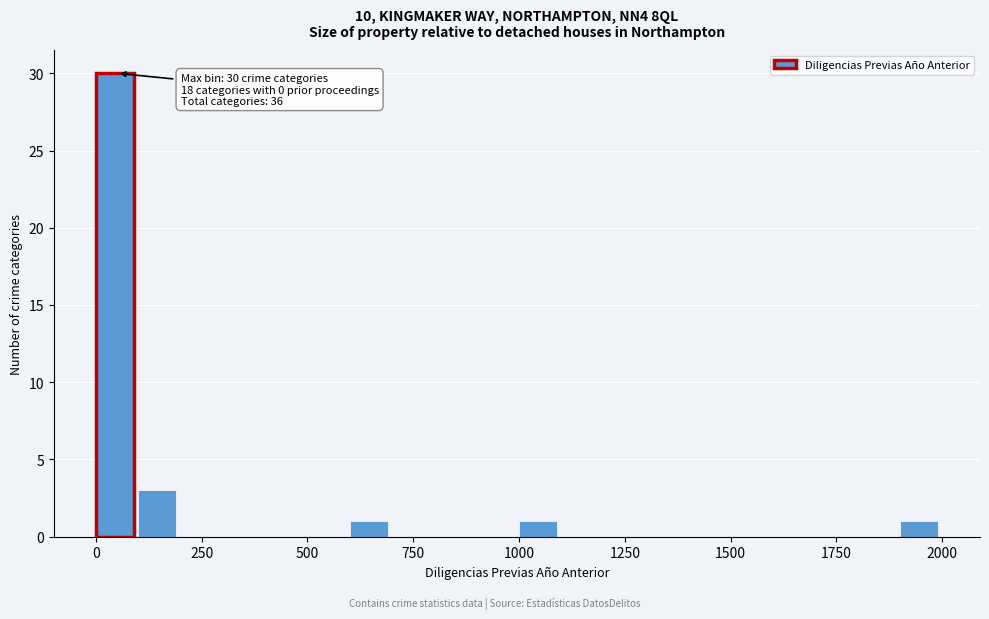

Read against the x-axis, roughly where is the centre of the tallest bar?

50